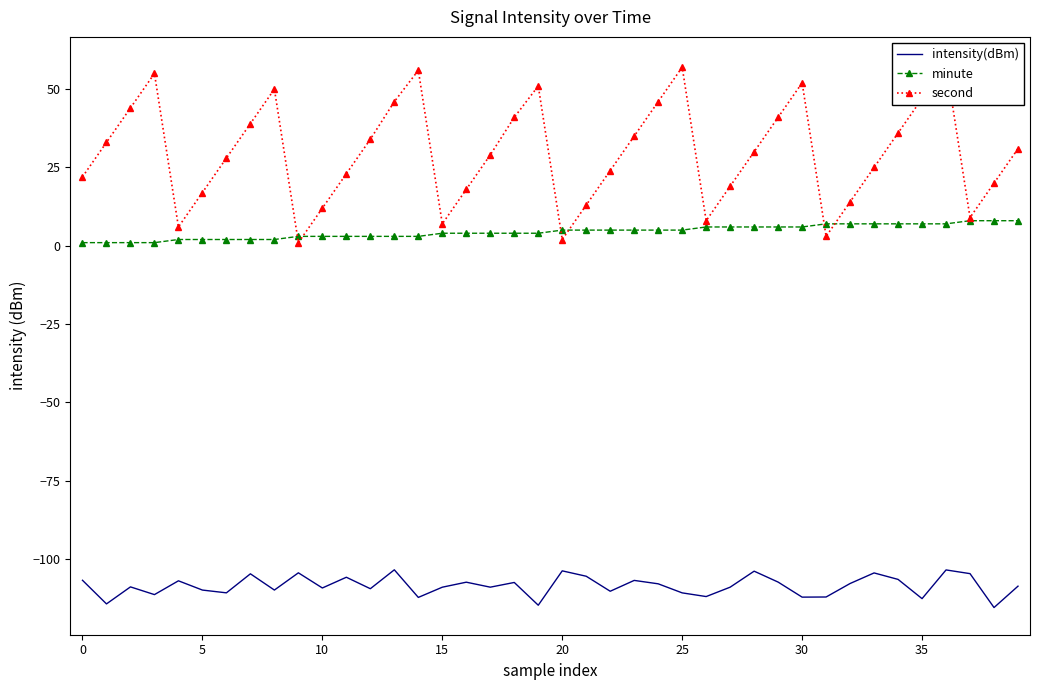

Which category has the highest value across all series?

36